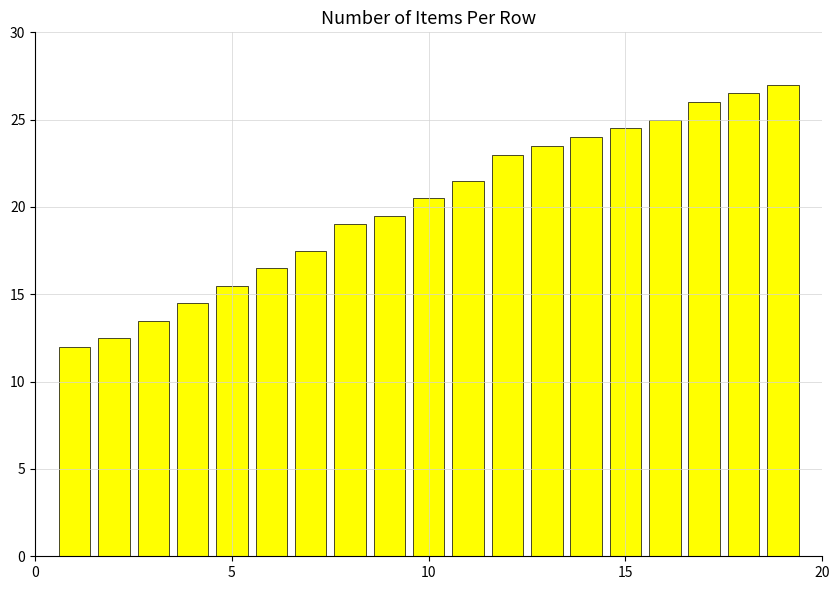

What is the average value?

20.1